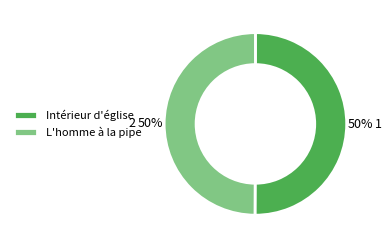

To the nearest percent, what is the combined percentage of L'homme à la pipe and Intérieur d'église?

100%